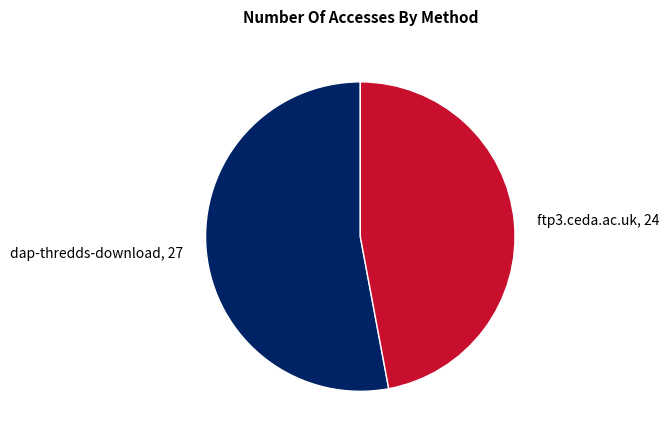

True or false: dap-thredds-download accounts for 53% of the total.

True